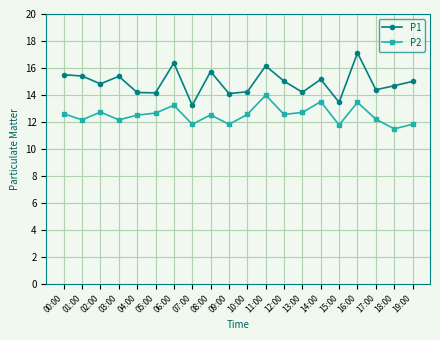

What position from the left is 07:00?

8